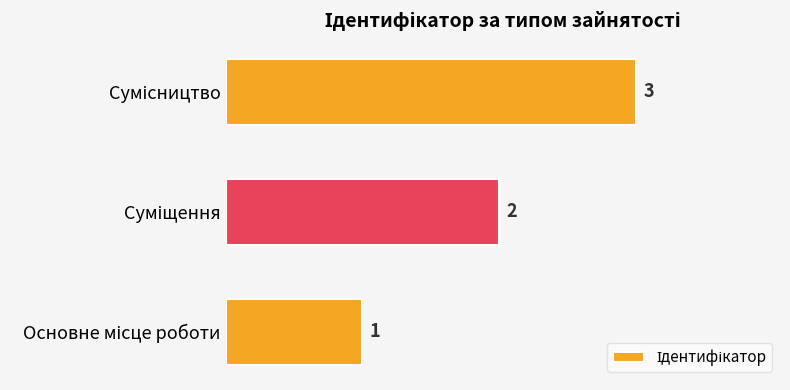

How many categories are shown in the chart?

3